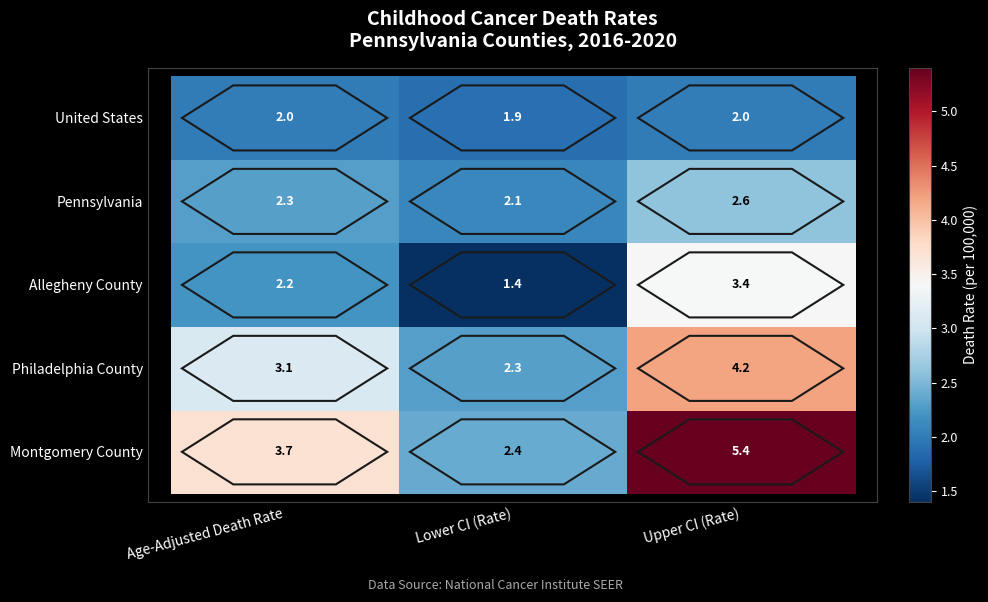

What is the average value of the Allegheny County series?

2.3